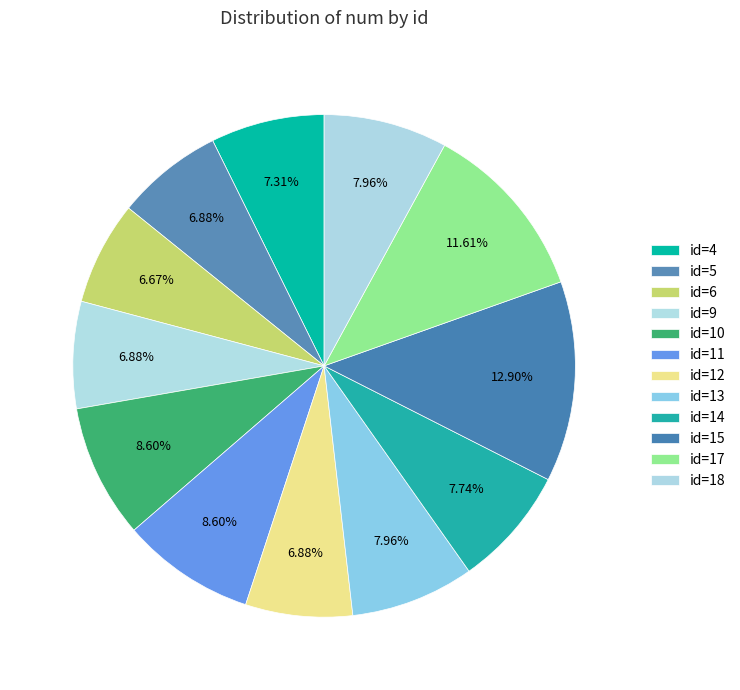

How many slices are in this pie chart?

12